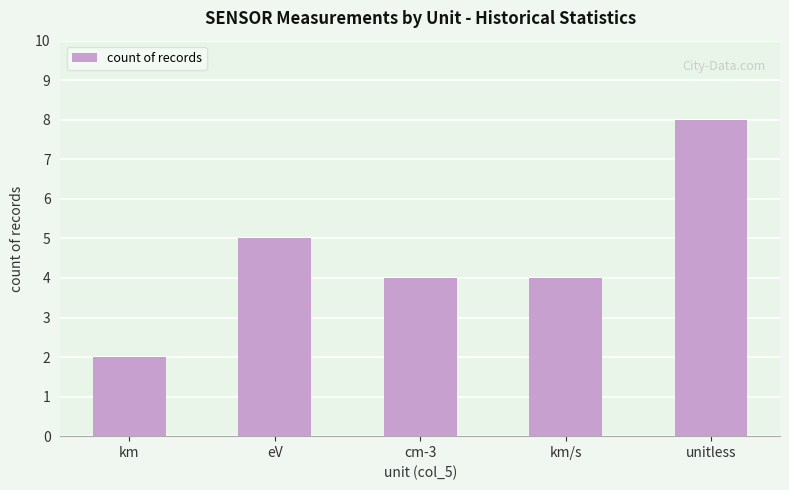

What is the difference between the second highest and minimum values?

3